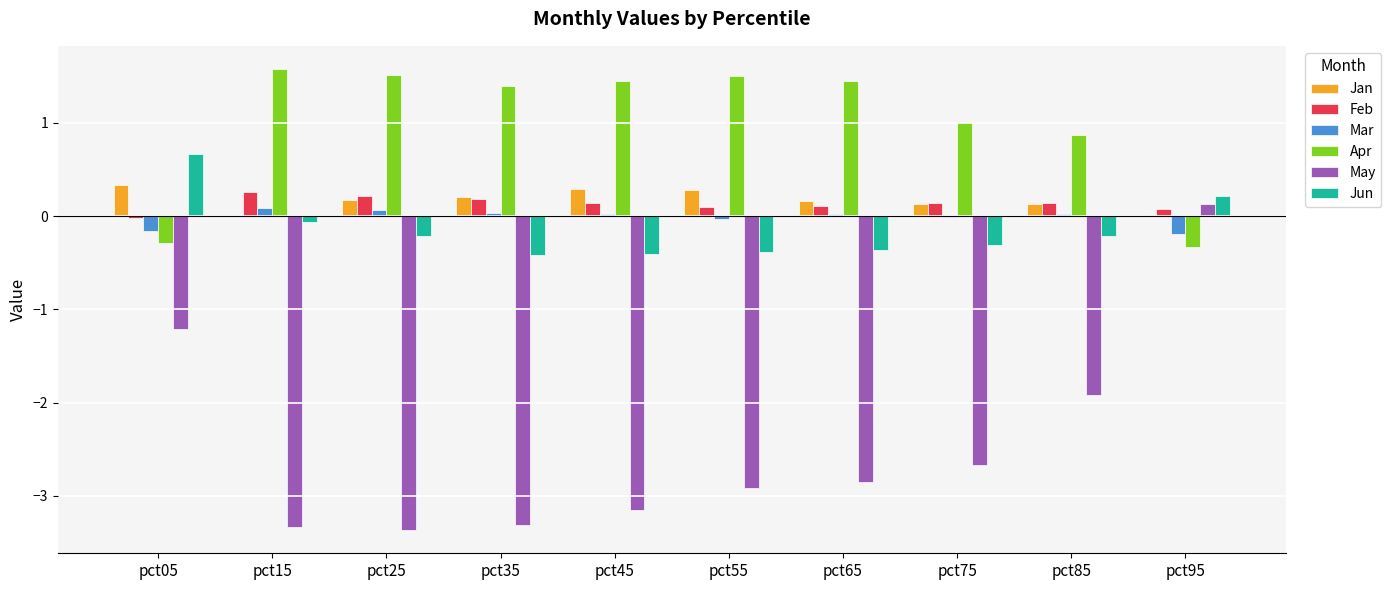

What is the total value across all series at pct75?

-1.7